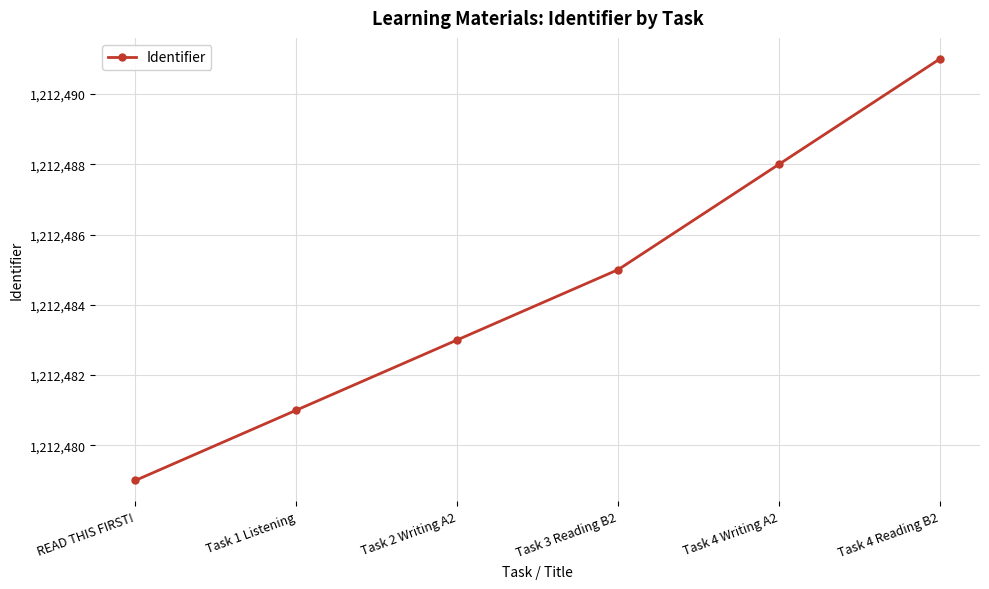

What is the label of the 6th point from the right?

READ THIS FIRST!